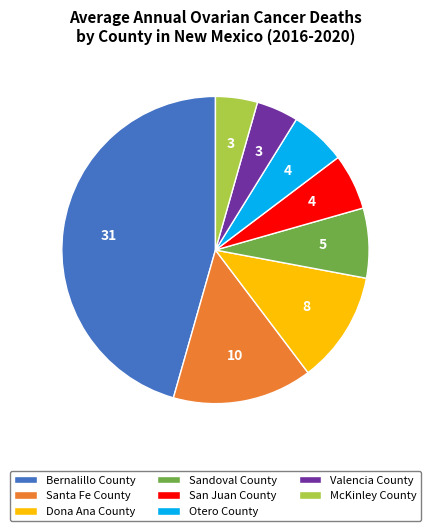

Do San Juan County and Sandoval County together represent more than half of the pie?

No